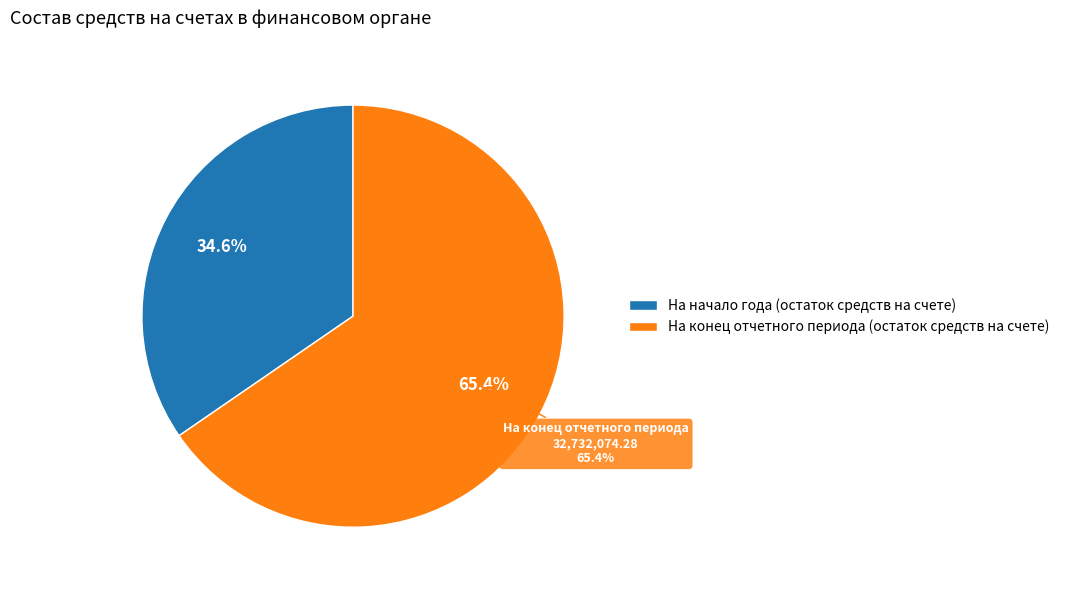

What percentage do На конец отчетного периода (остаток средств на счете) and На начало года (остаток средств на счете) together represent?

100.0%